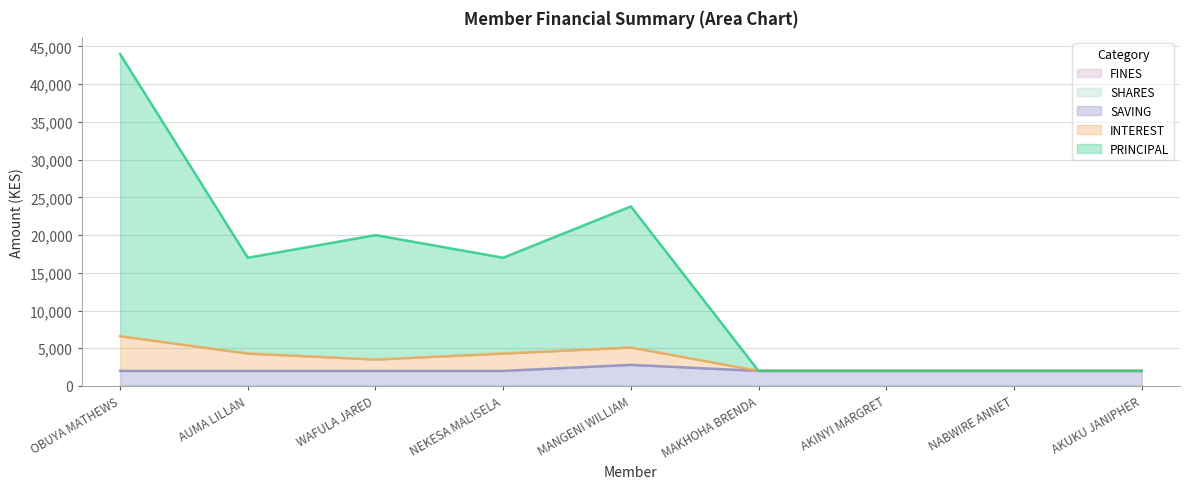

What position from the right is MANGENI WILLIAM?

5